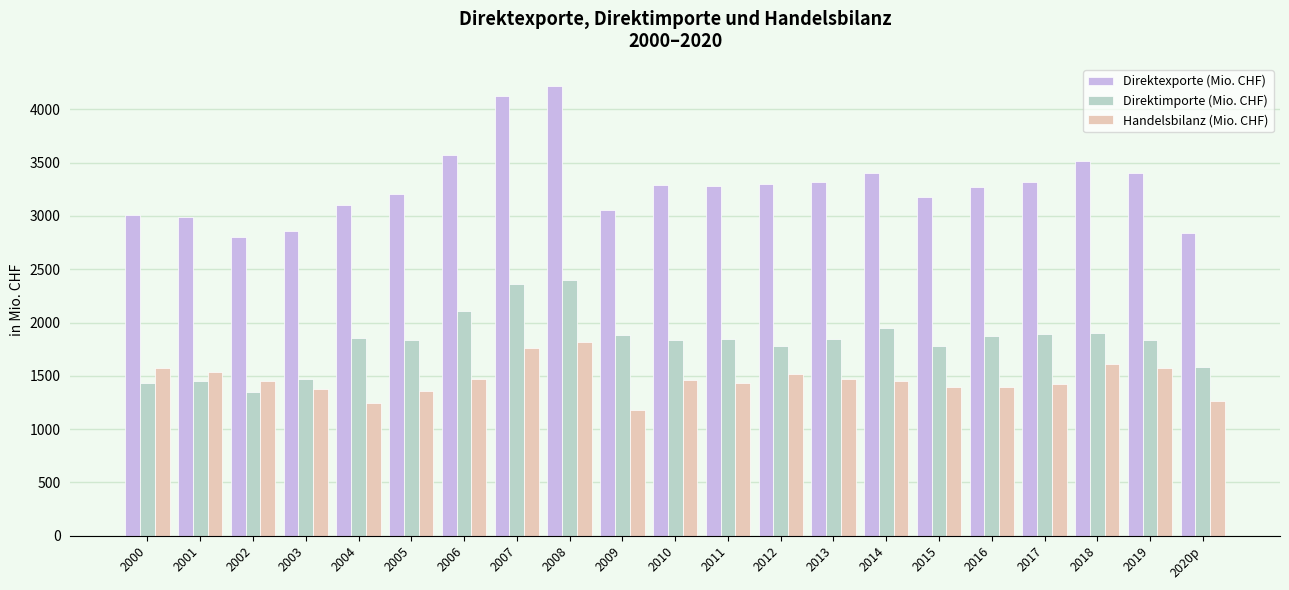

At which label does Handelsbilanz (Mio. CHF) reach its minimum?

2009